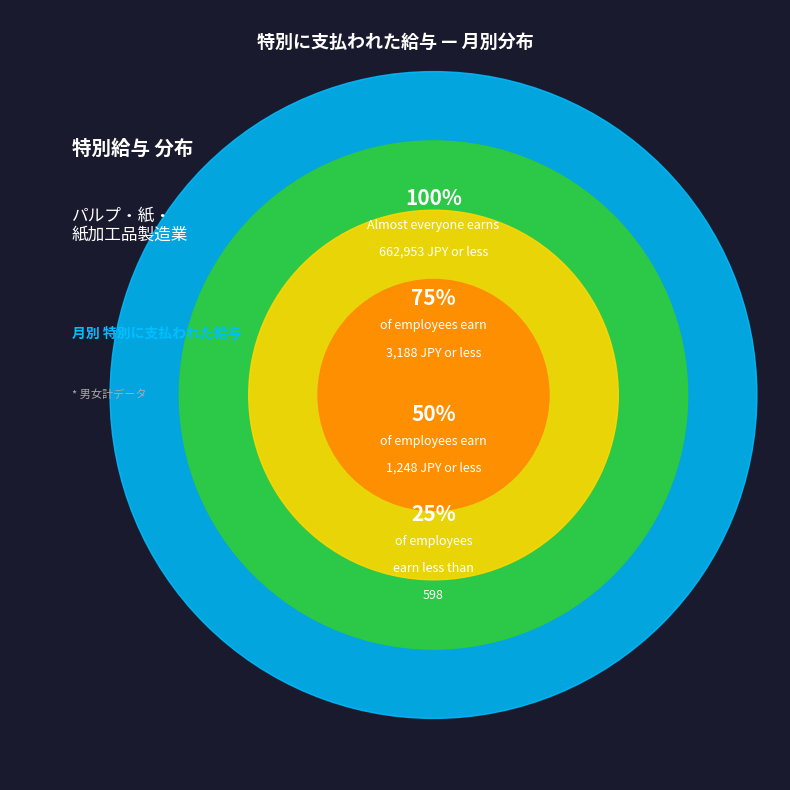

Does 4月 account for over 50% of the chart?

No